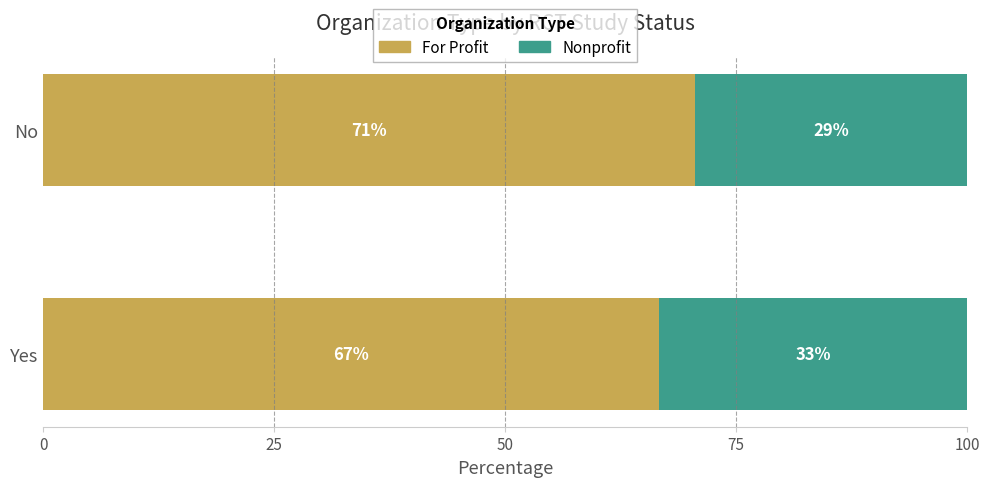

What are all the series names shown in the legend?

For Profit, Nonprofit